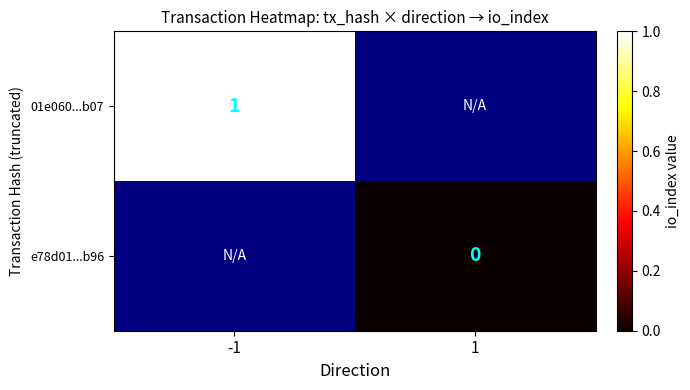

The 01e060...b07 series shows 1 at -1. True or false?

True